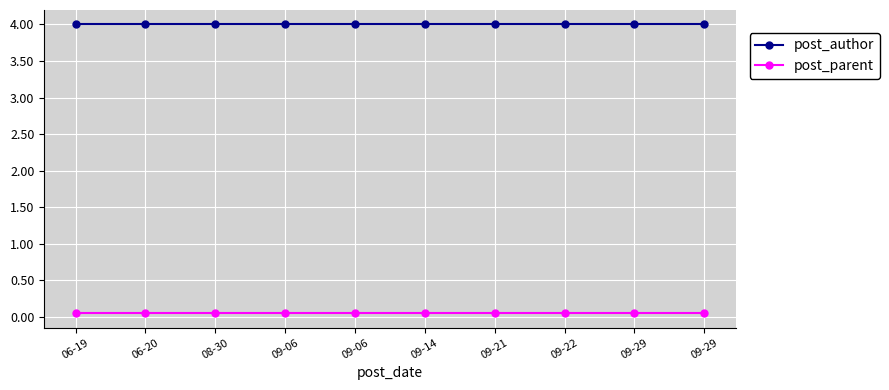

What is the greatest value displayed?

4.0